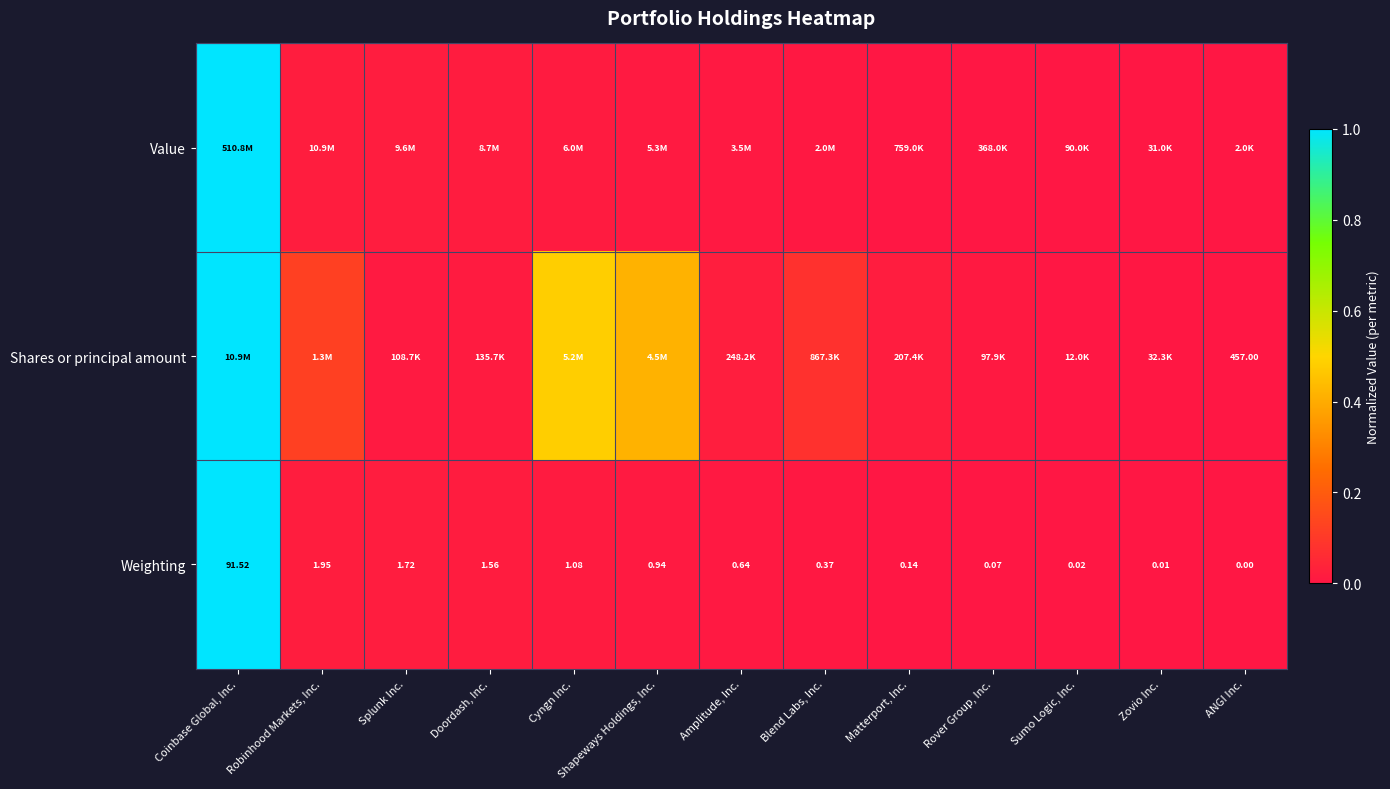

List the labels in order of Weighting value, smallest first.

ANGI Inc., Zovio Inc., Sumo Logic, Inc., Rover Group, Inc., Matterport, Inc., Blend Labs, Inc., Amplitude, Inc., Shapeways Holdings, Inc., Cyngn Inc., Doordash, Inc., Splunk Inc., Robinhood Markets, Inc., Coinbase Global, Inc.